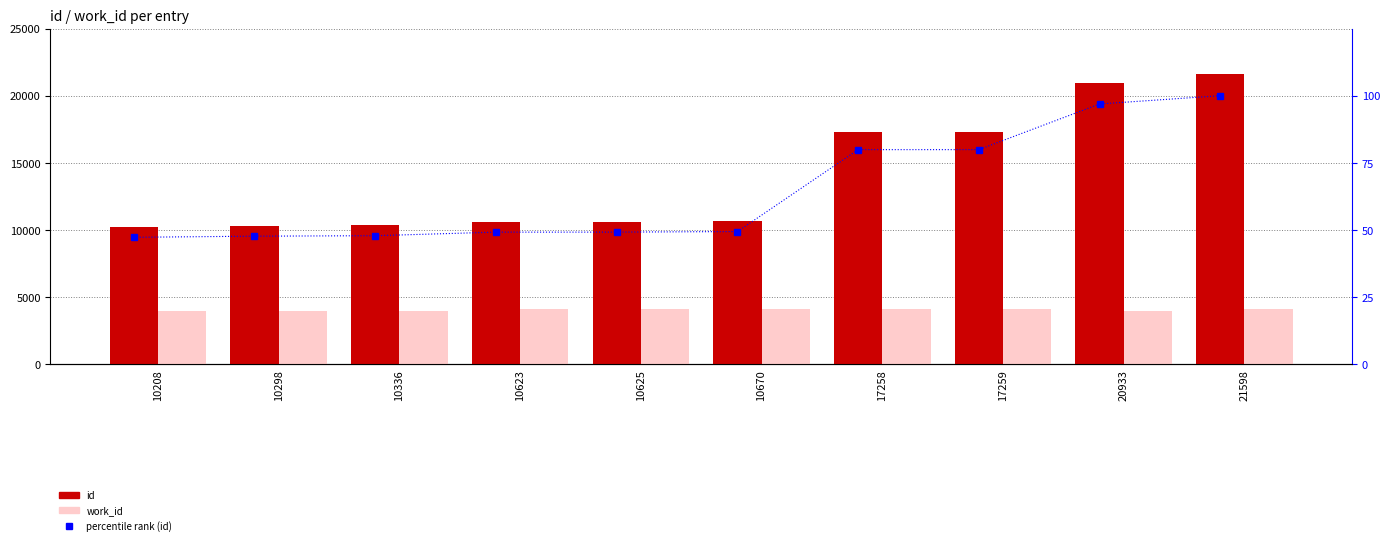

Is it true that work_id equals 4136.0 at 10623?

True